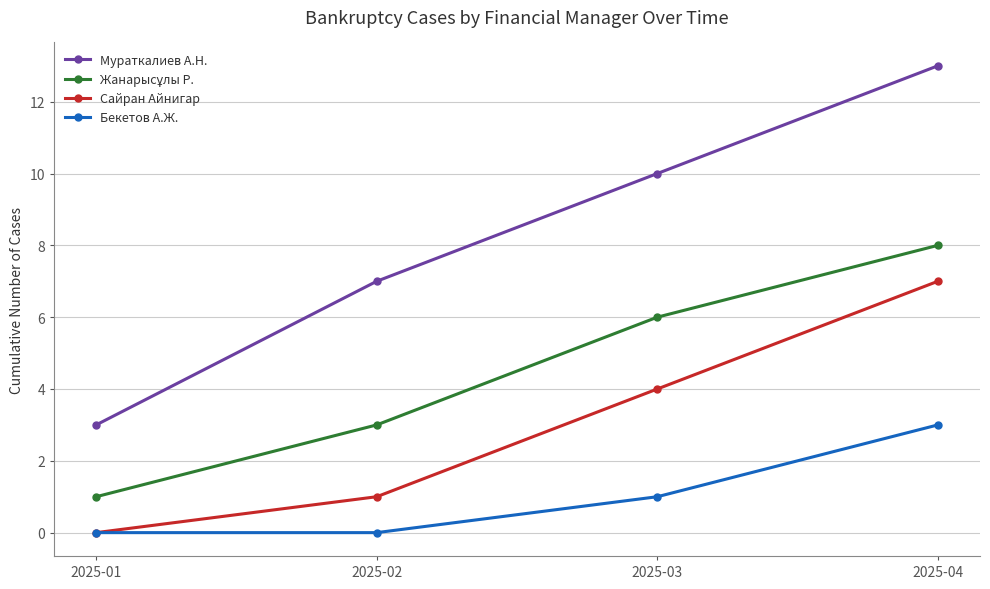

The value of Бекетов А.Ж. at 2025-01 is 0. True or false?

True